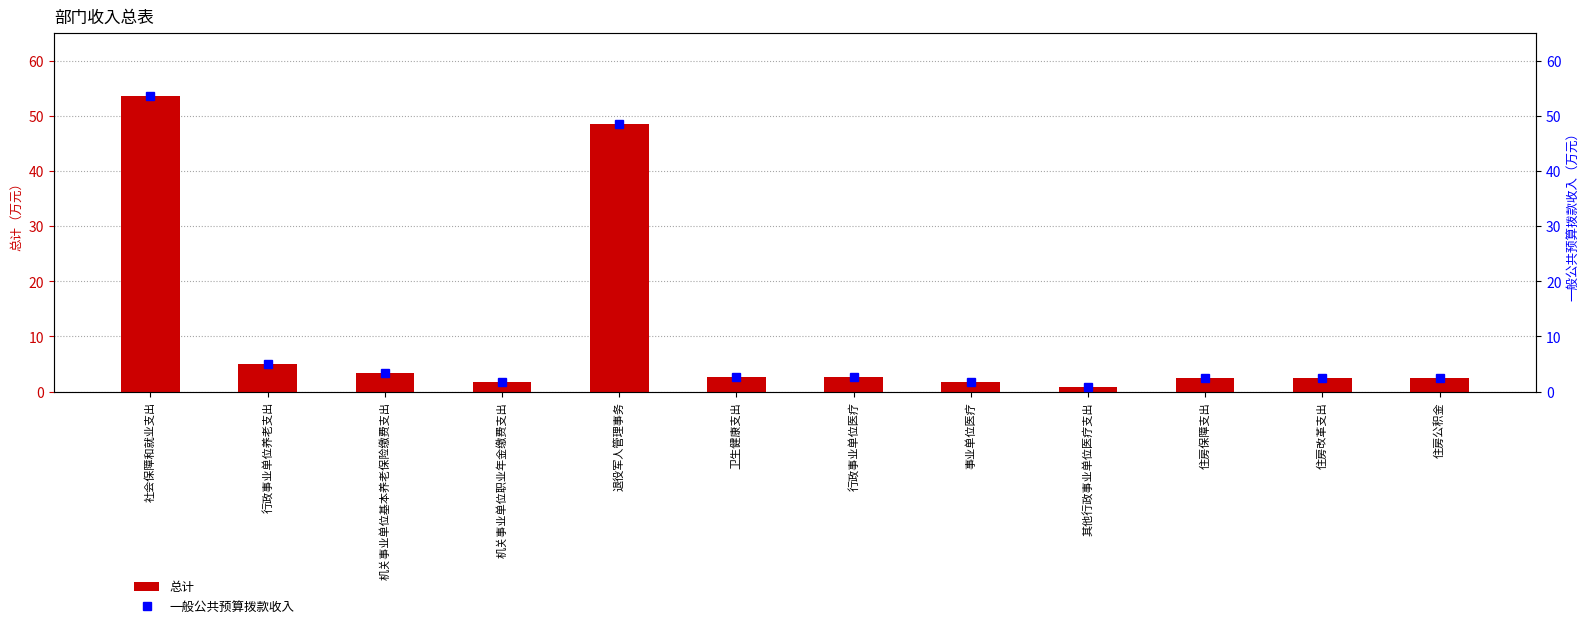

List the labels in order of 总计 value, smallest first.

其他行政事业单位医疗支出, 机关事业单位职业年金缴费支出, 事业单位医疗, 住房保障支出, 住房改革支出, 住房公积金, 卫生健康支出, 行政事业单位医疗, 机关事业单位基本养老保险缴费支出, 行政事业单位养老支出, 退役军人管理事务, 社会保障和就业支出